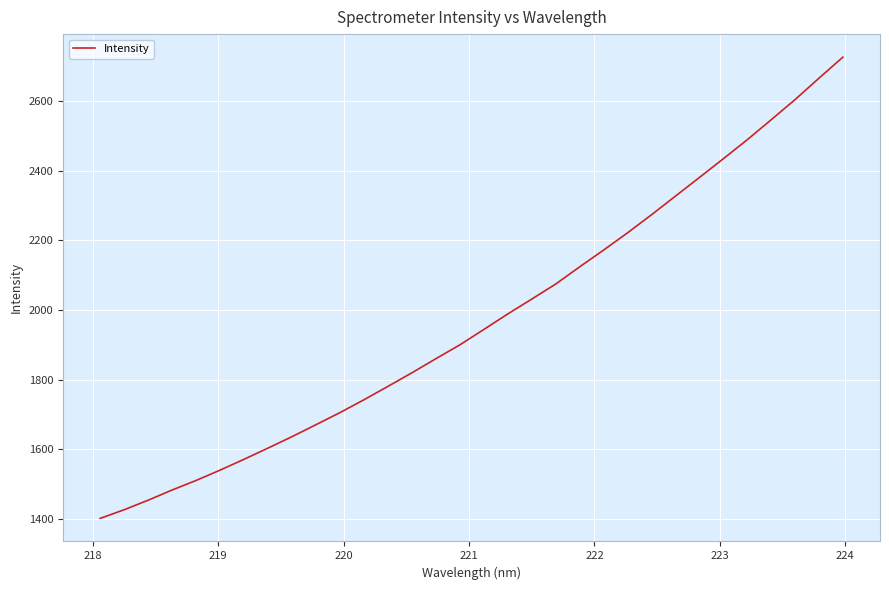

What is the difference between the maximum and minimum values?

1326.2